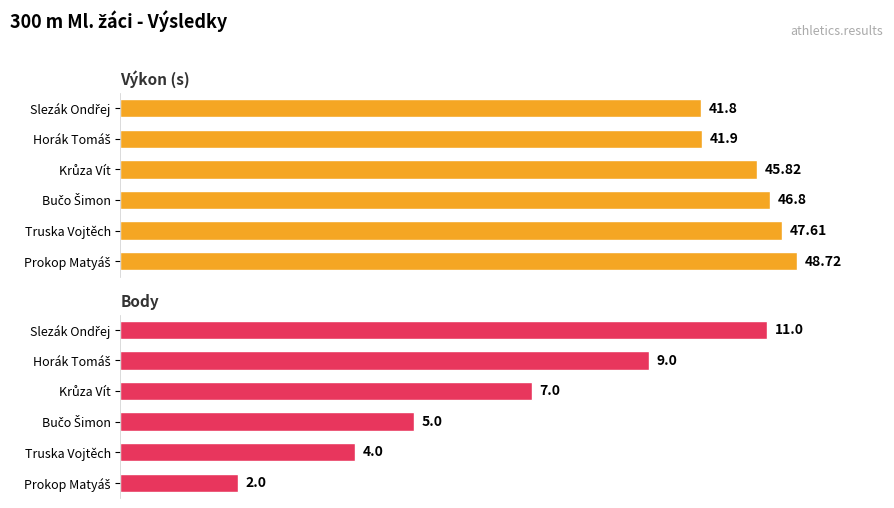

What is the approximate value of Body at 50?

2.0